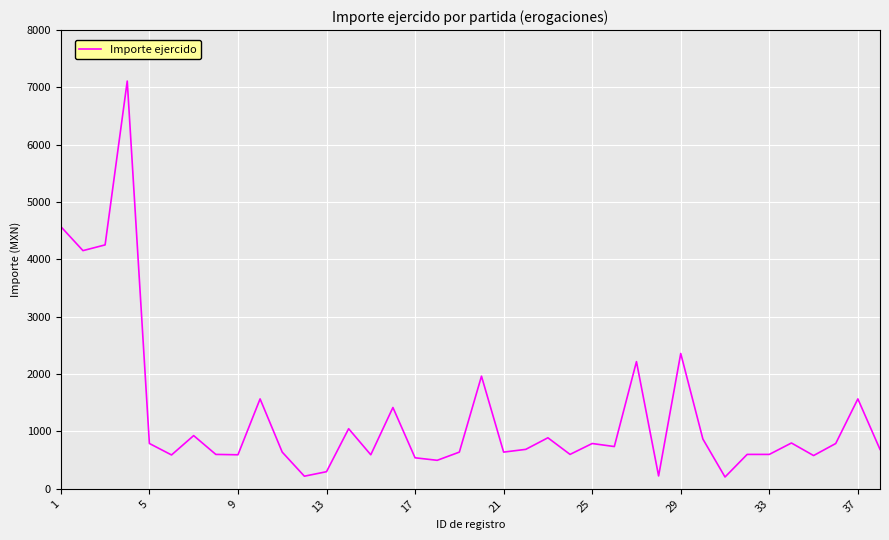

What is the smallest value displayed?

206.0